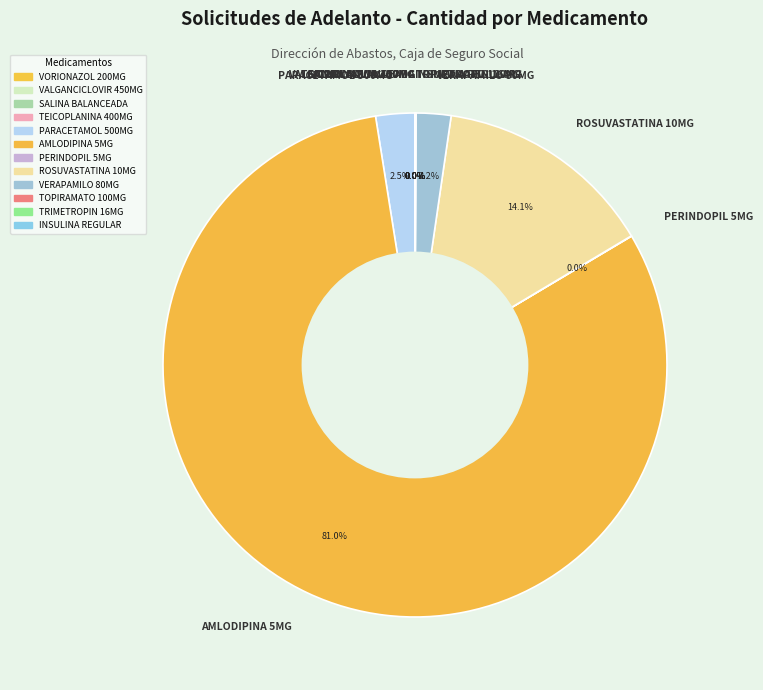

Is there any slice that represents more than half of the pie?

Yes